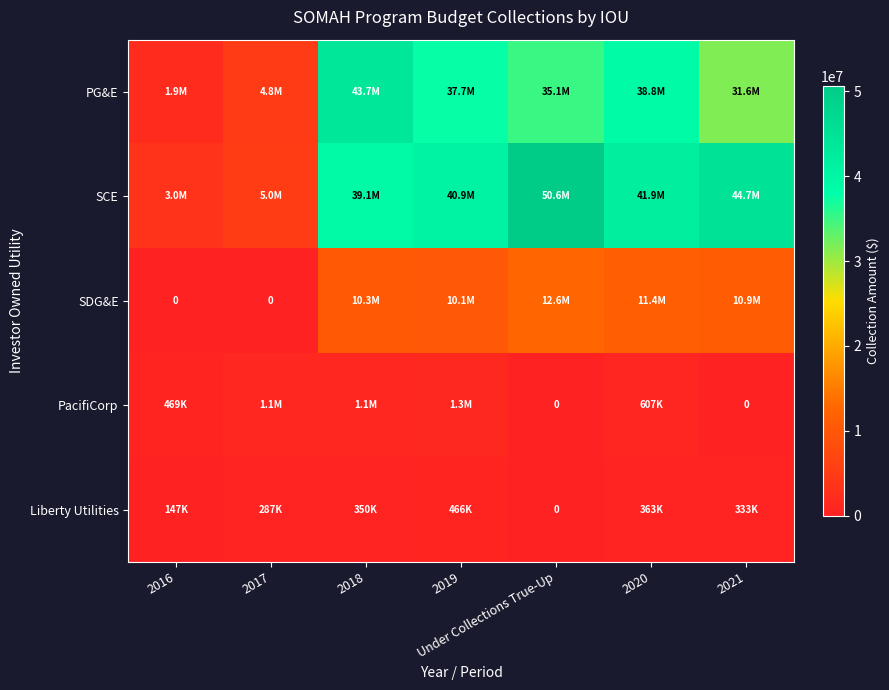

True or false: Liberty Utilities has a value of 622932 at 2018.

False